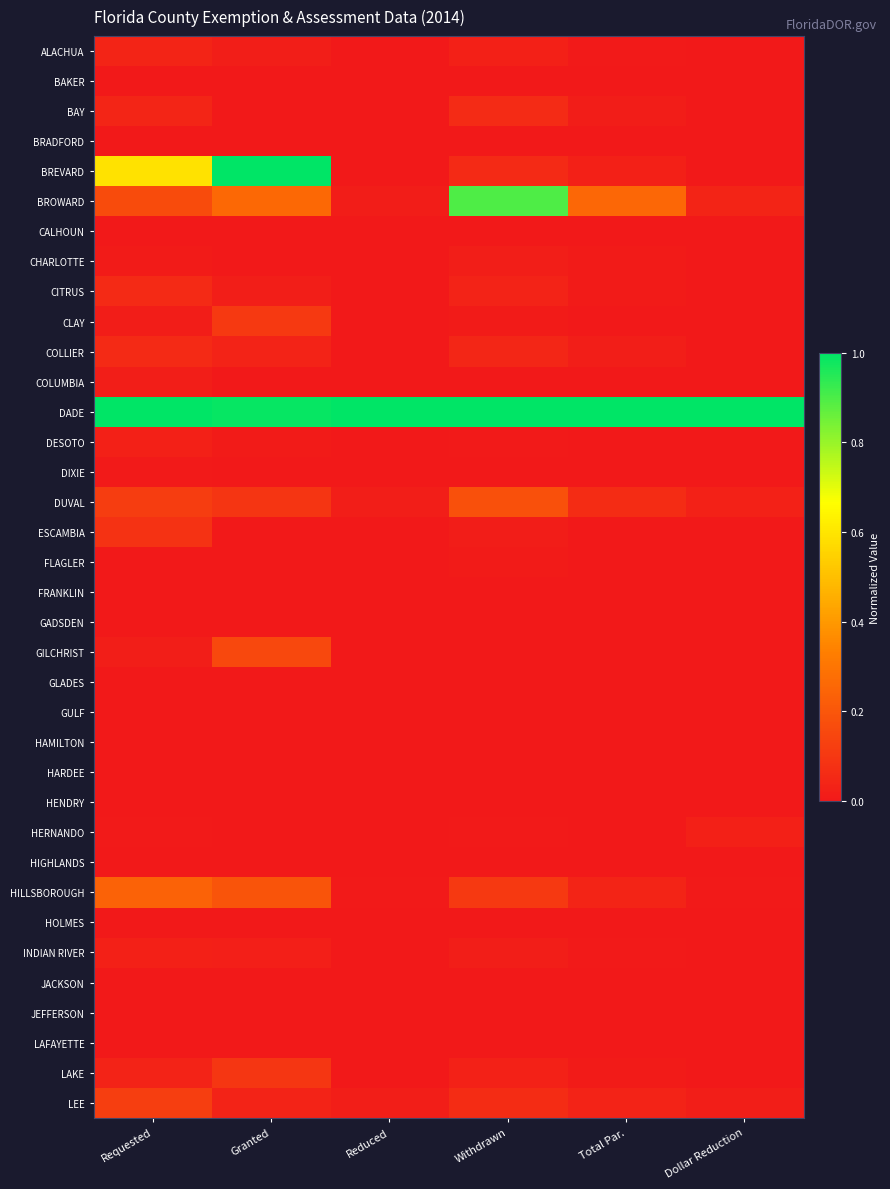

What is the greatest value displayed?

1.0